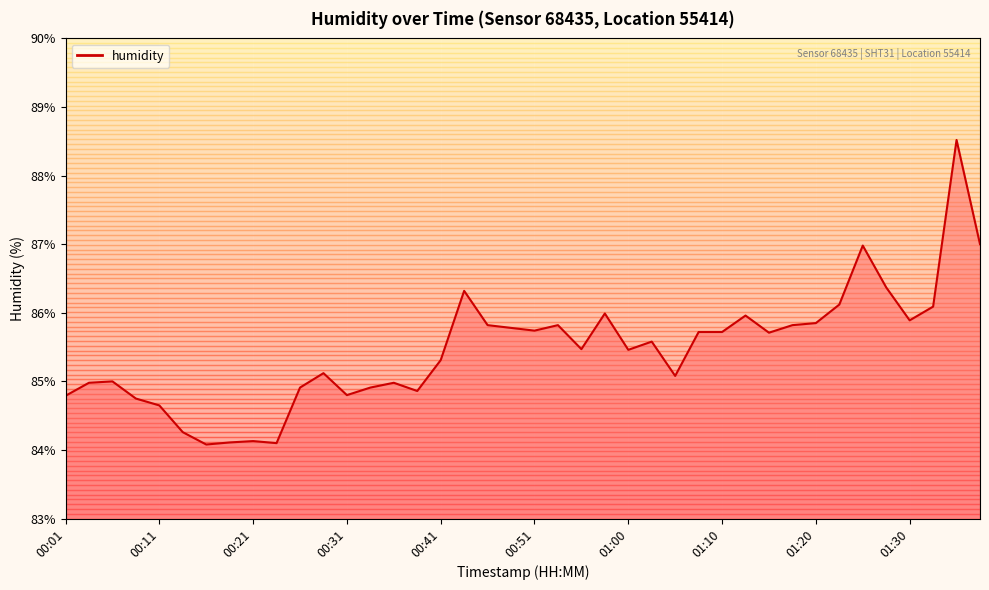

What is the smallest value displayed?

84.1